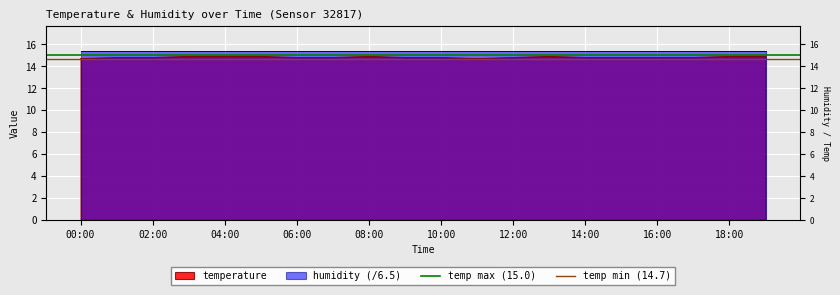

What is the sum of the temp min (14.7) values at 02:00 and 00:00?

29.4